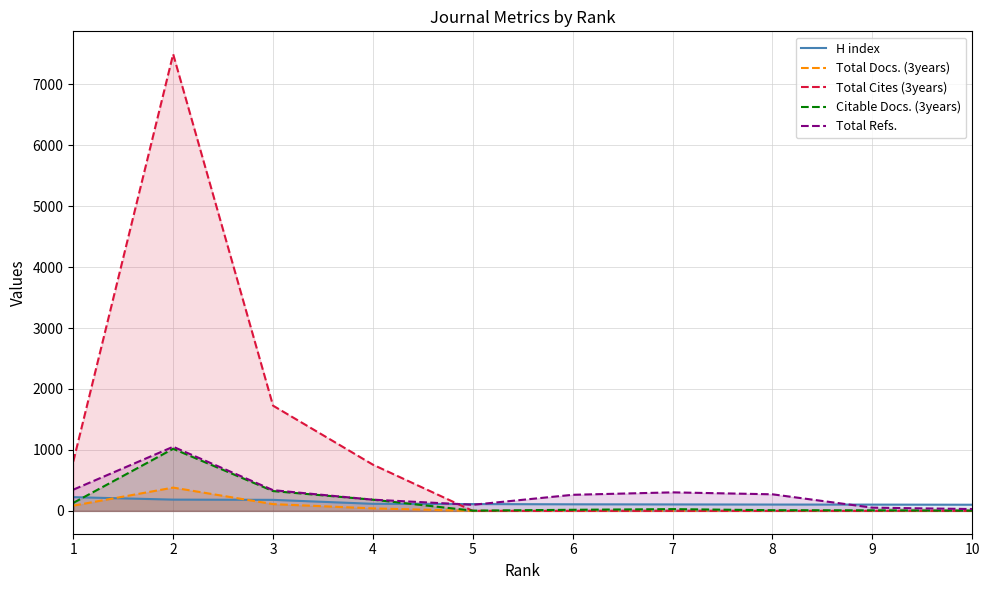

Which series has the widest spread of values?

Total Cites (3years)